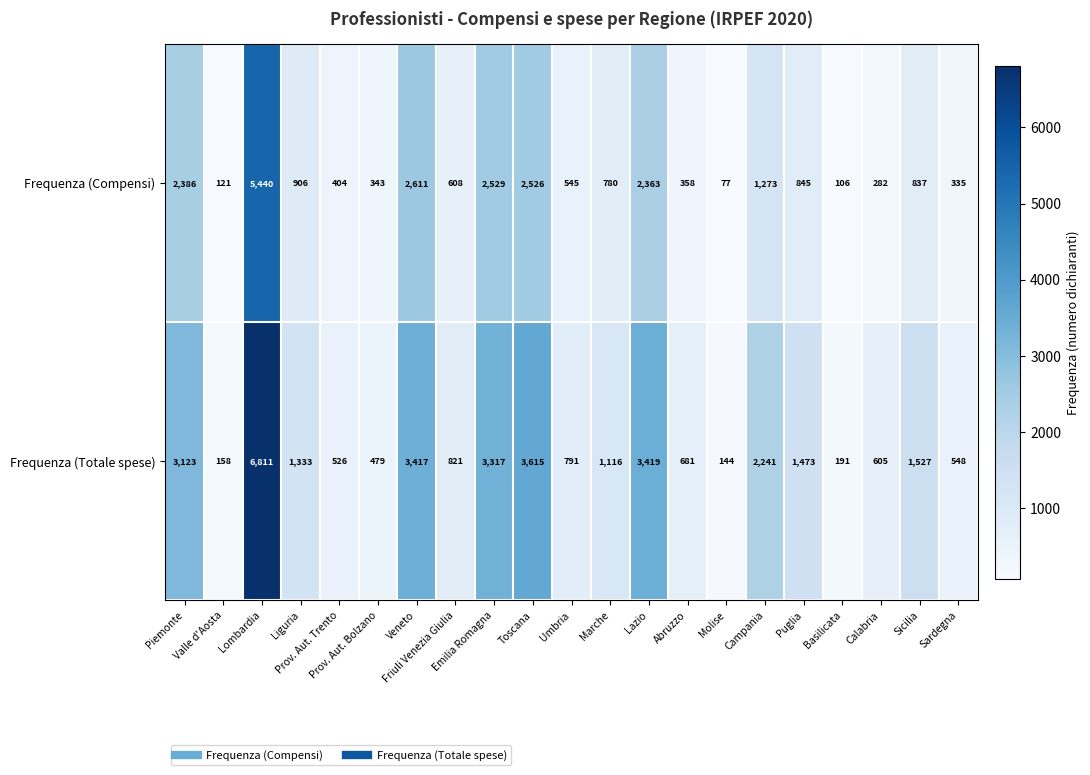

Rank the series by their maximum value, from highest to lowest.

Frequenza (Totale spese), Frequenza (Compensi)